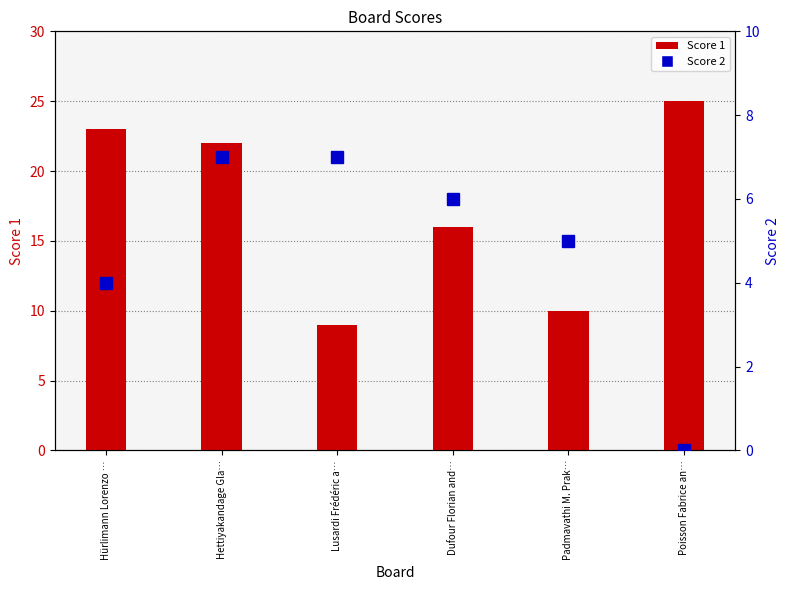

Which category has the lowest value in the Score 2 series?

Poisson Fabrice an…